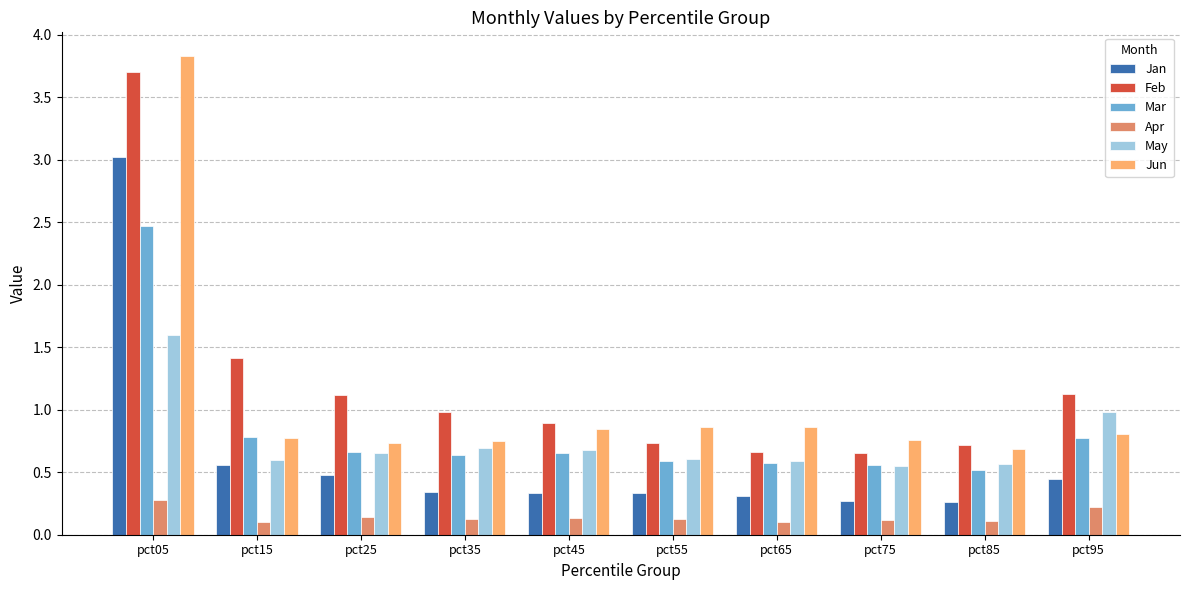

Which label corresponds to the largest value in the chart?

pct05